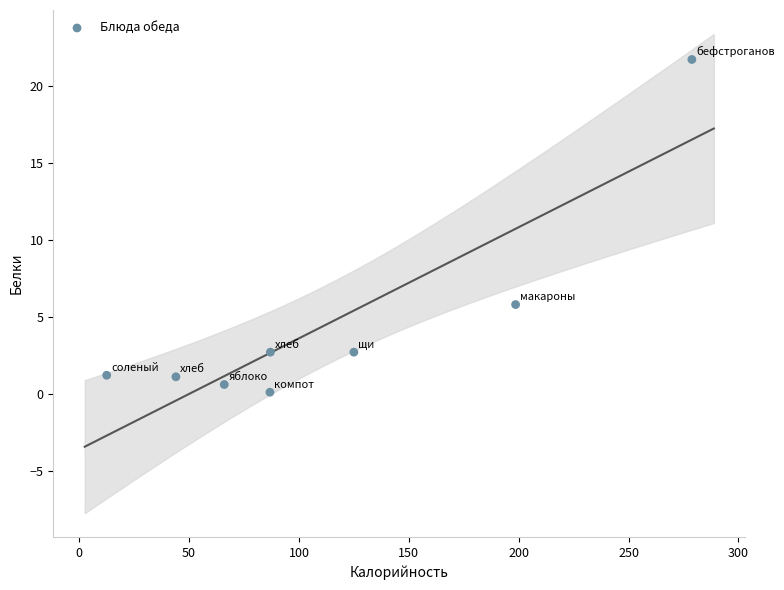

What is the range of X values (max minus min)?

266.3